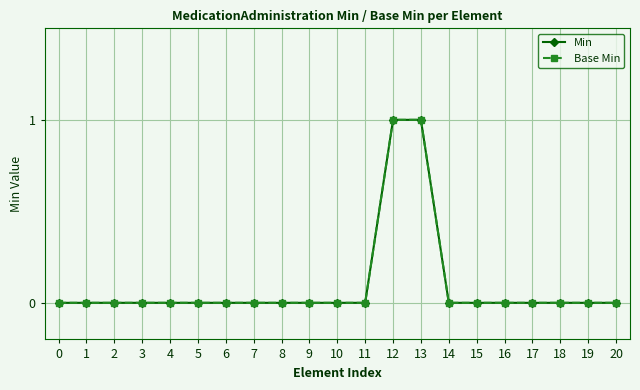

True or false: Base Min has more than 1 interior local peaks.

False